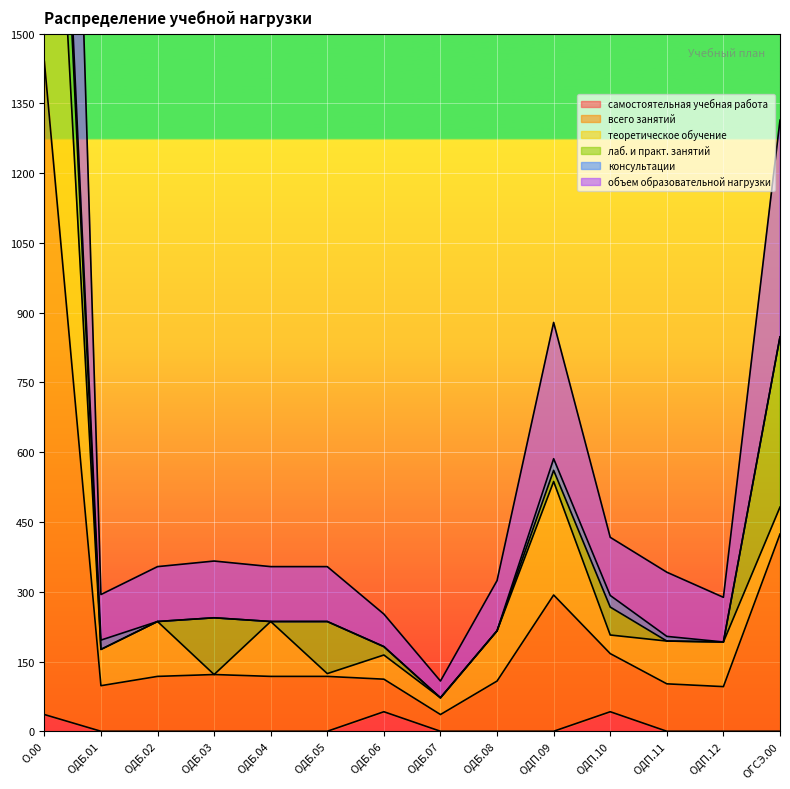

Which category has the lowest value in the самостоятельная учебная работа series?

ОДБ.01